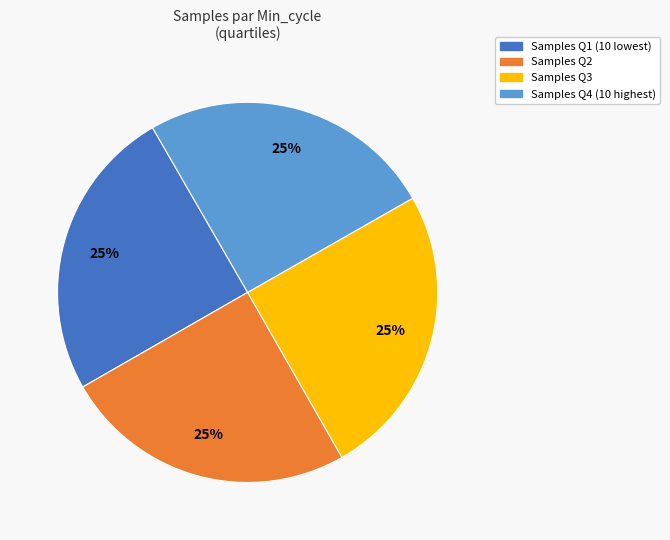

Is there a majority slice in this chart?

No